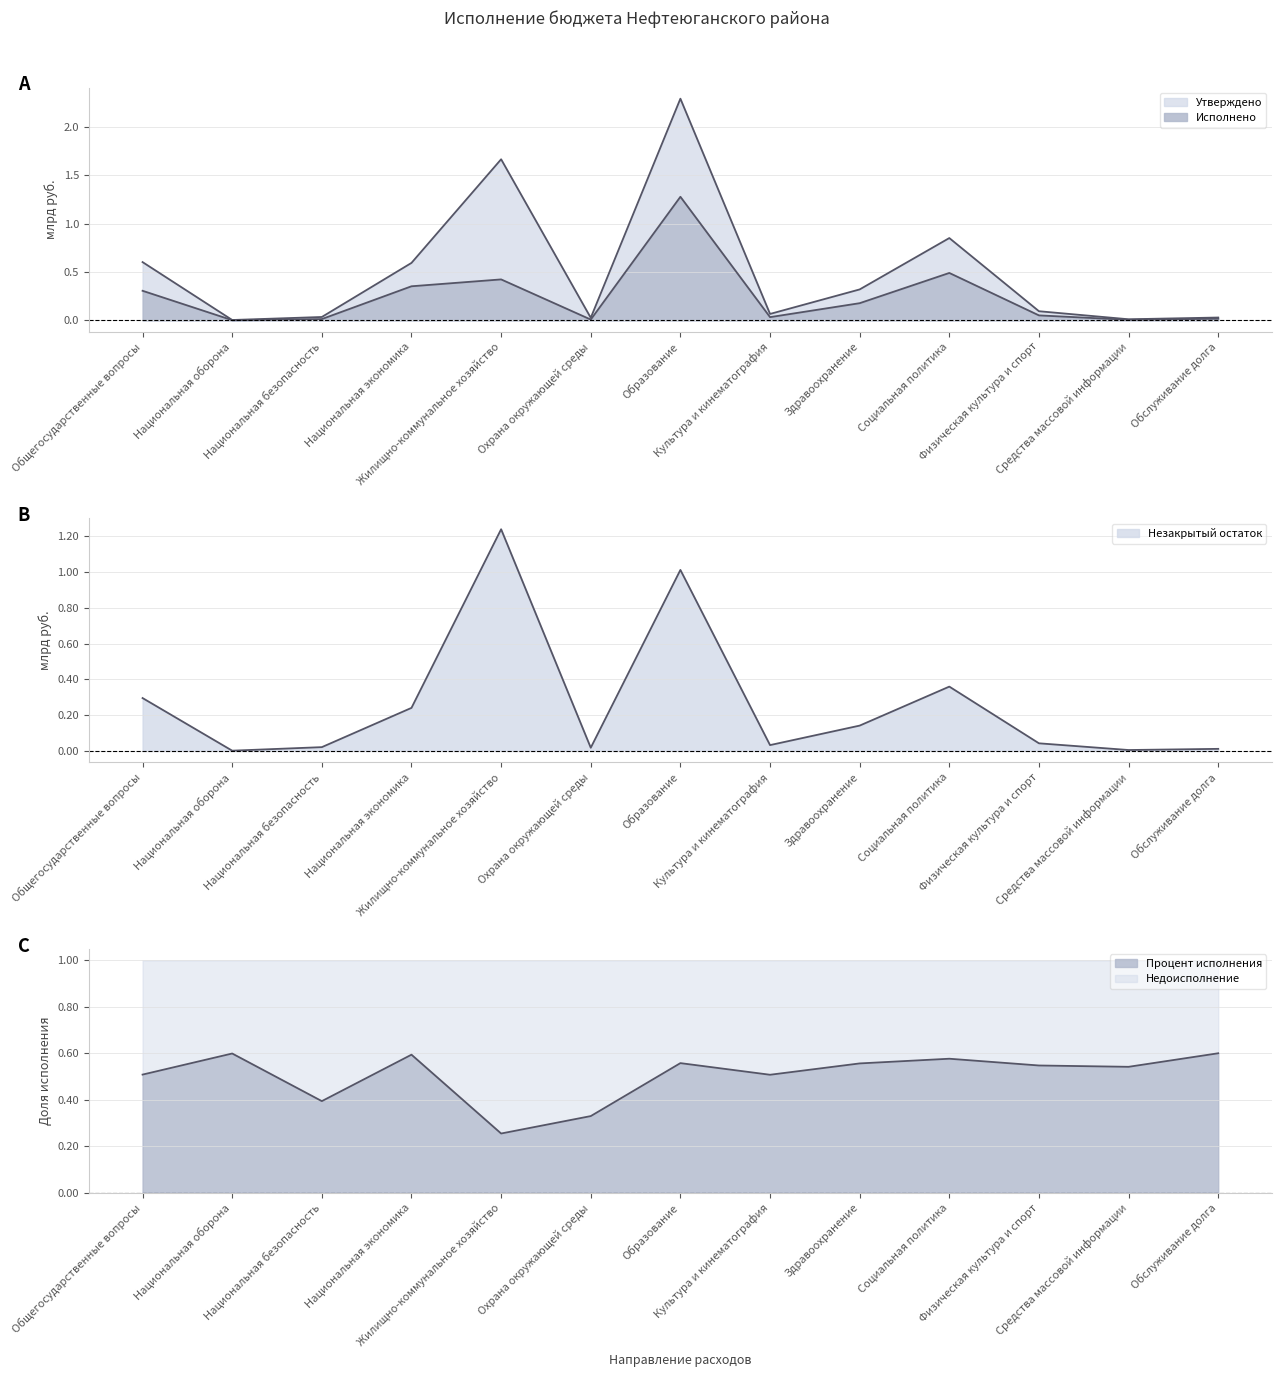

At how many categories does at least one series exceed 0?

13